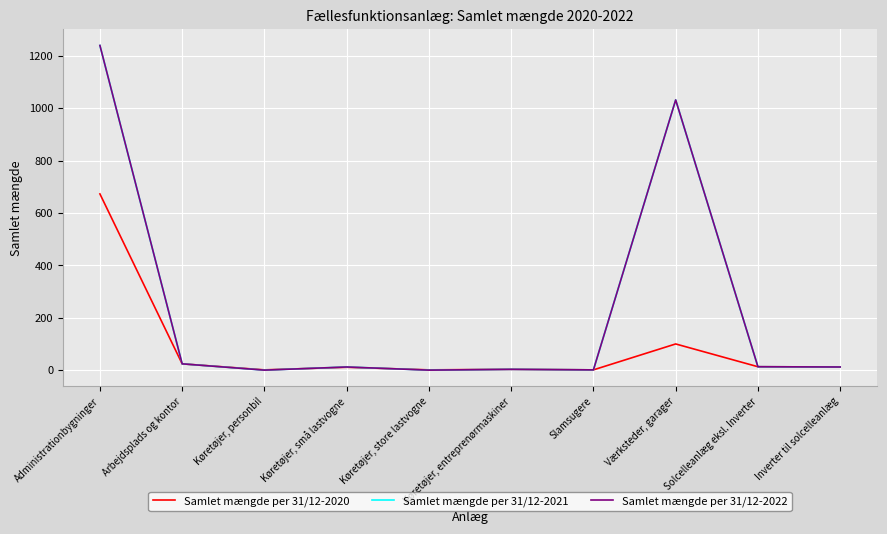

At Slamsugere, list the series in order from smallest to largest.

Samlet mængde per 31/12-2020, Samlet mængde per 31/12-2021, Samlet mængde per 31/12-2022